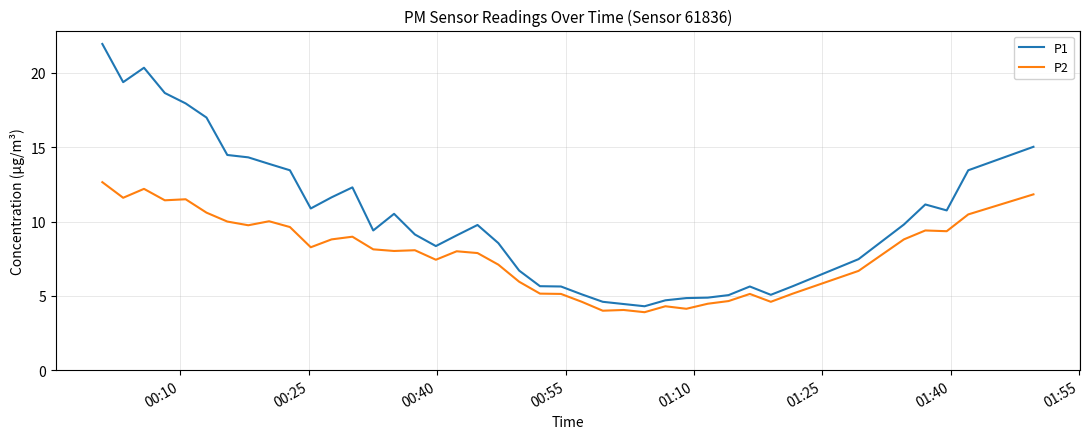

List the series in order of their peak value, highest first.

P1, P2